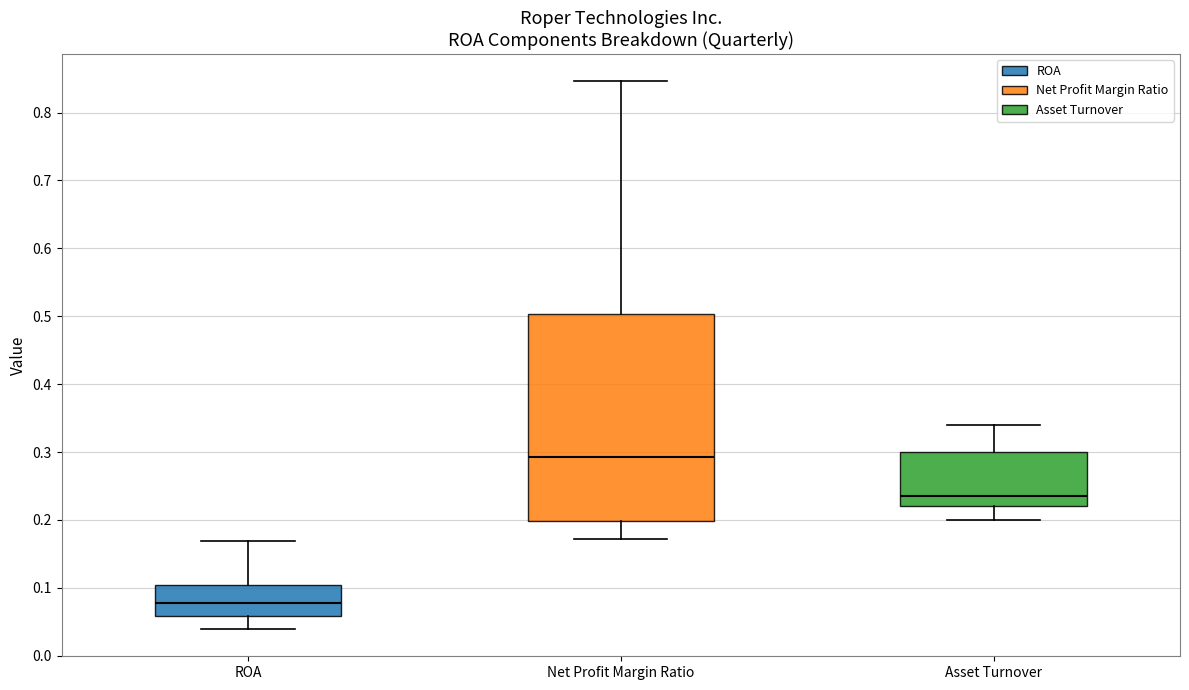

Which box is the tallest, from its lower edge to its upper edge?

Net Profit Margin Ratio